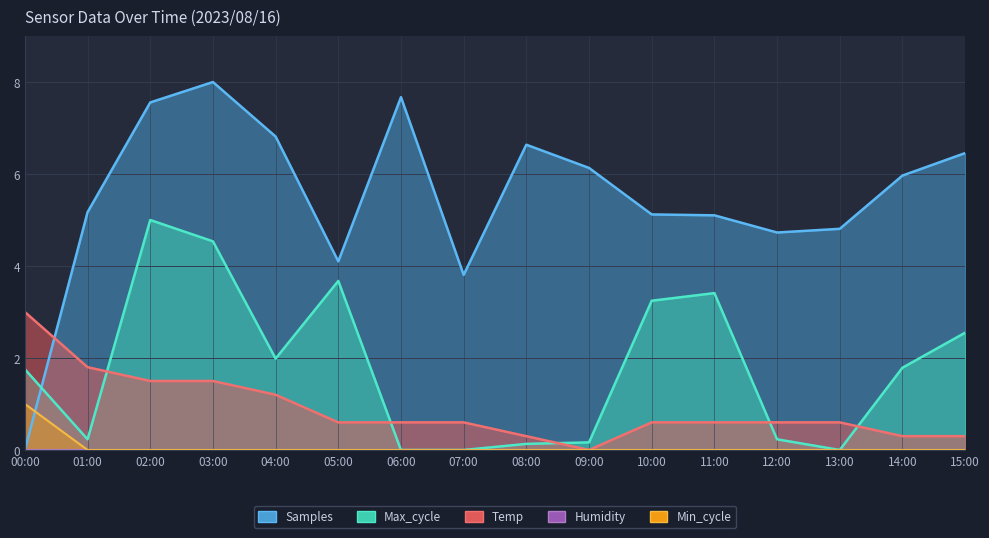

Rank the categories by Max_cycle value from highest to lowest.

02:00, 03:00, 05:00, 11:00, 10:00, 15:00, 04:00, 14:00, 00:00, 01:00, 12:00, 09:00, 08:00, 06:00, 07:00, 13:00